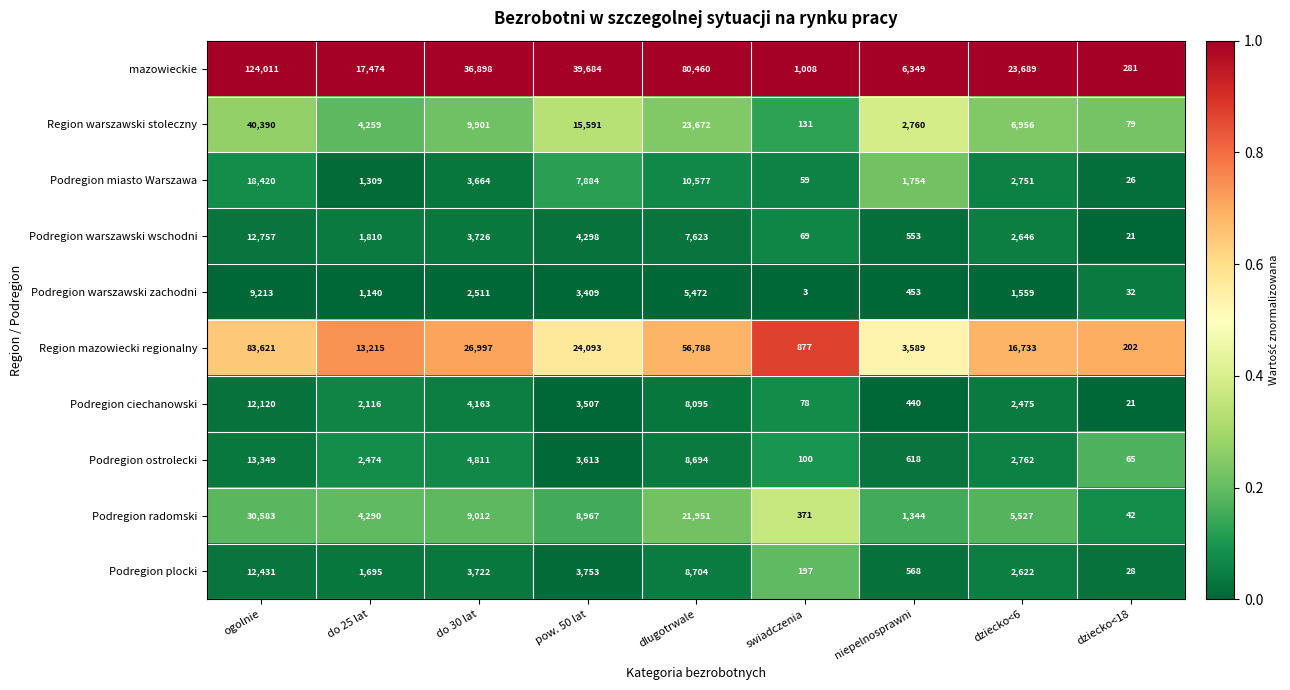

What is the difference between the Podregion plocki values at dlugotrwale and do 25 lat?

7009